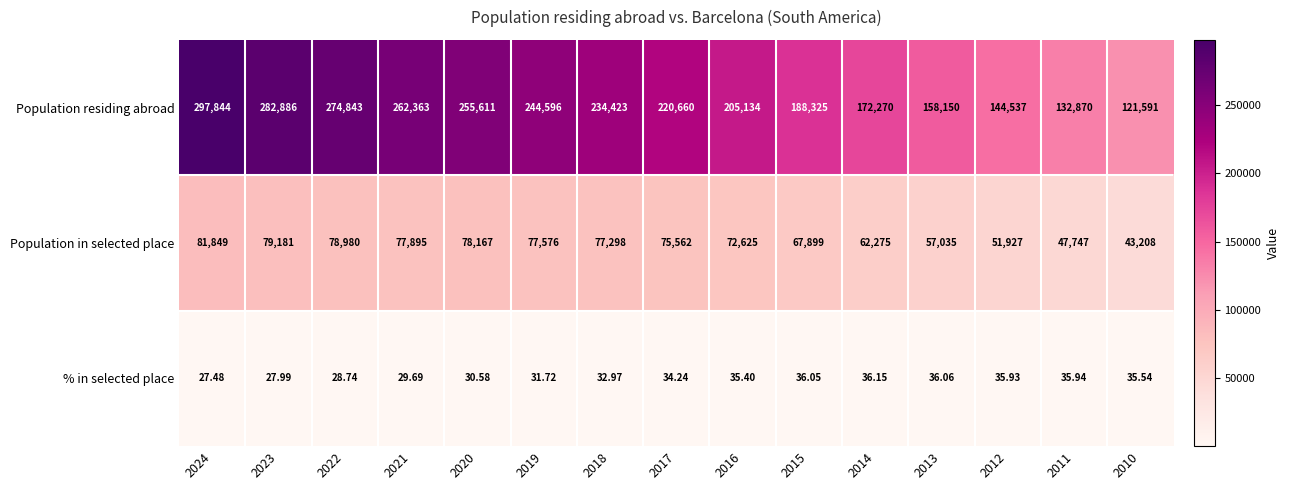

How many data points does each series have?

15